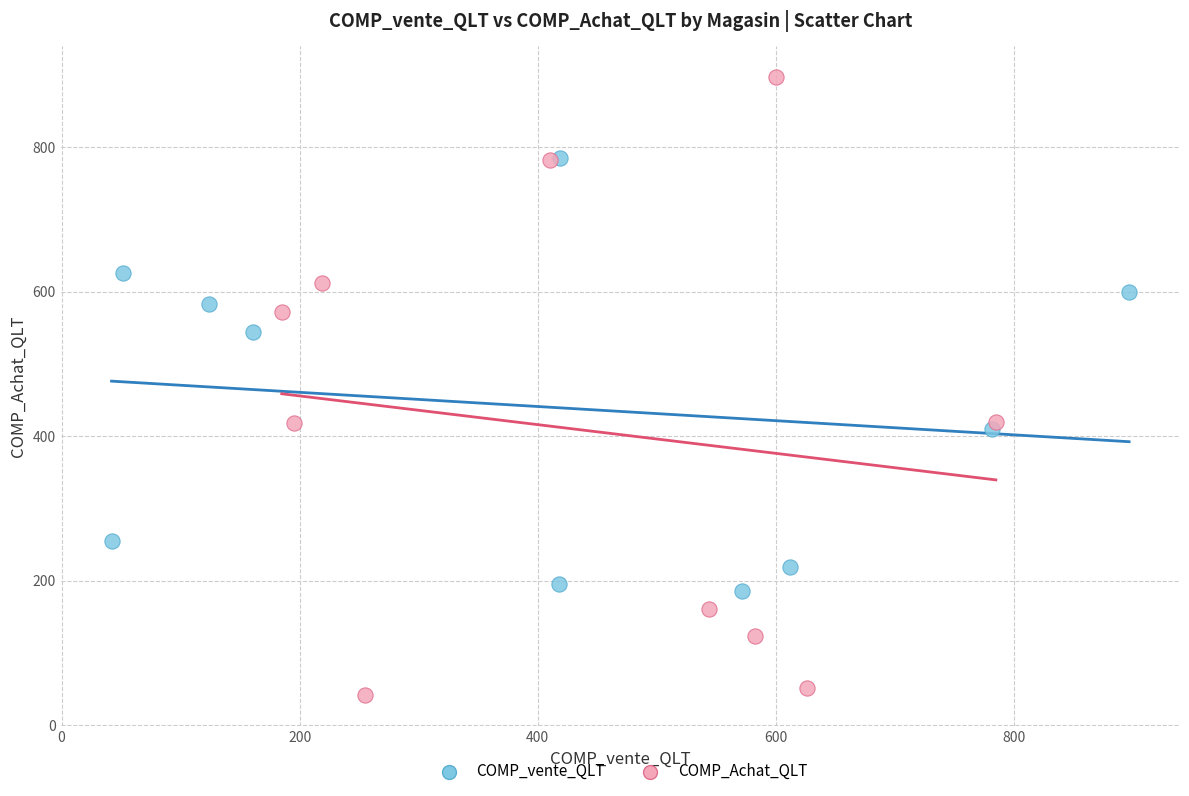

Which series has the widest spread of Y values?

COMP_Achat_QLT